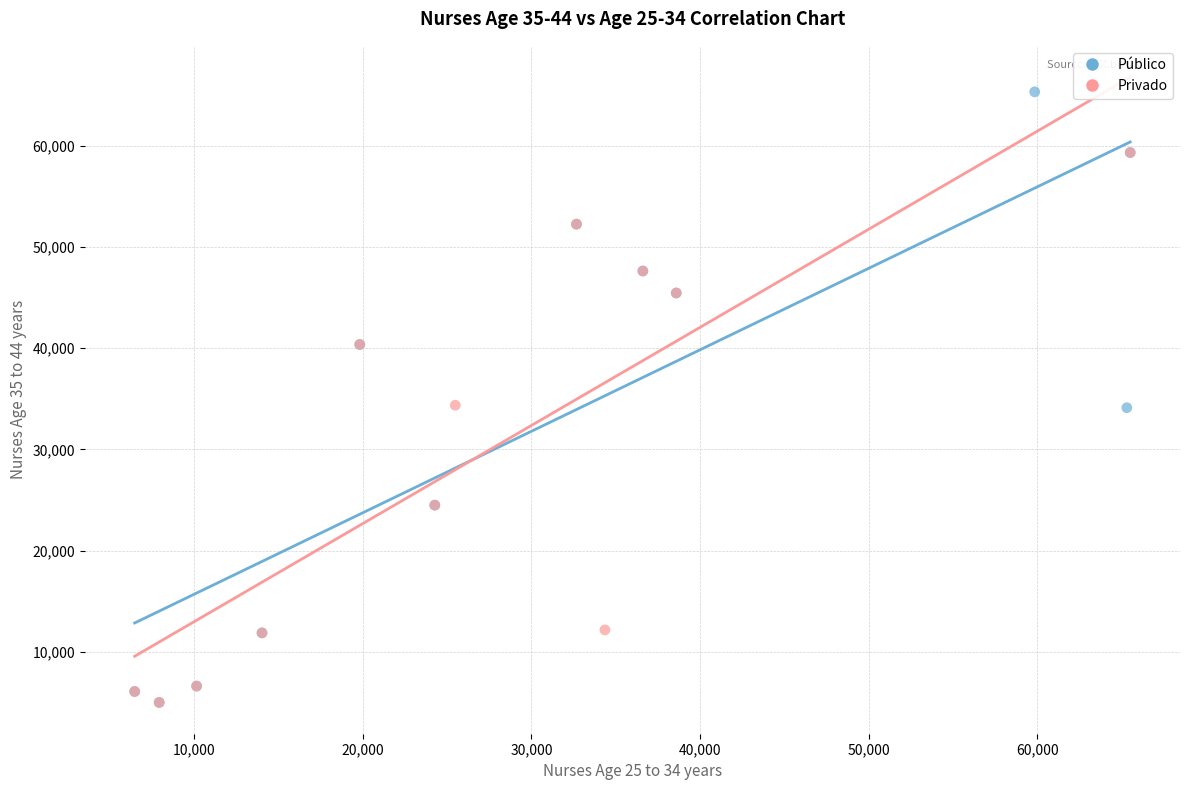

What are all the series names shown in the legend?

Público, Privado